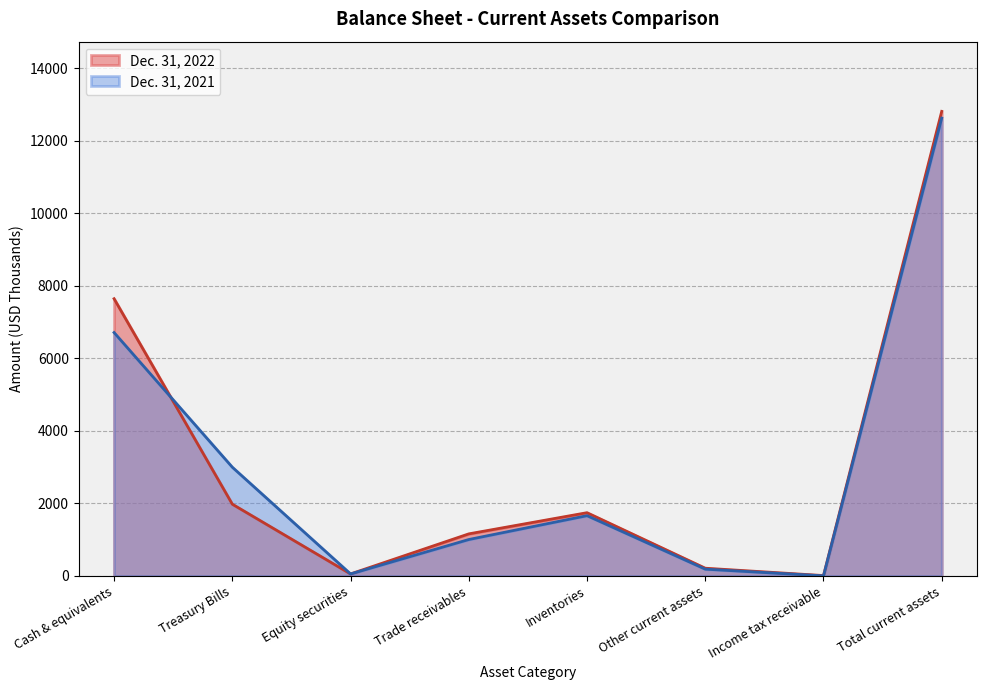

Is it true that Dec. 31, 2021 equals 23 at Equity securities?

False